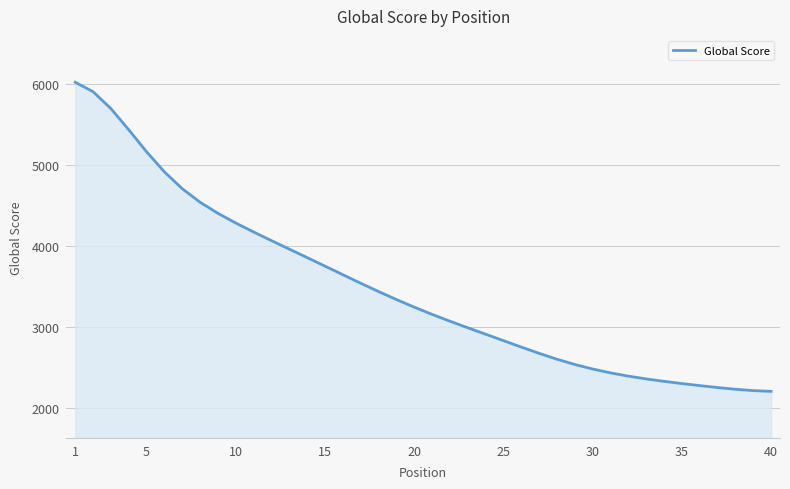

What is the difference between the maximum and minimum values?

3818.7